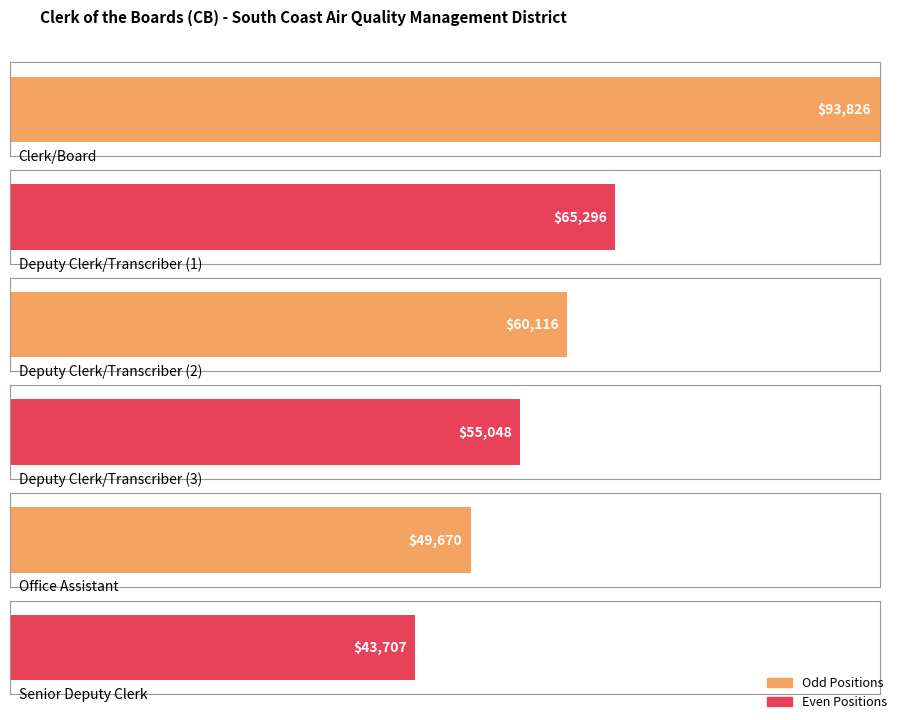

Is it true that the value at Office Assistant is 49670?

True